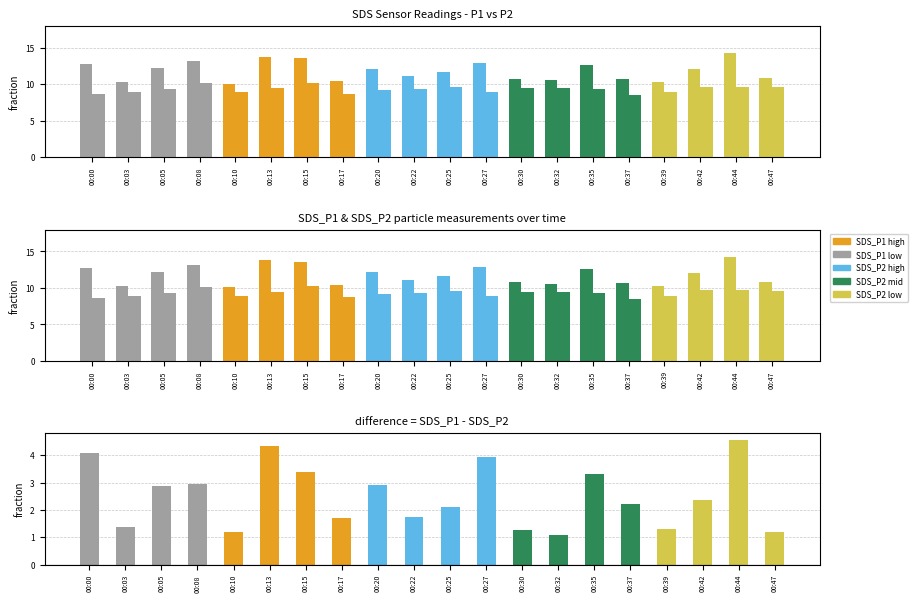

Reading left to right, what are all the values shown in this chart?

4.1	1.4	2.9	3.0	1.2	4.3	3.4	1.7	2.9	1.8	2.1	3.9	1.3	1.1	3.3	2.2	1.3	2.4	4.6	1.2